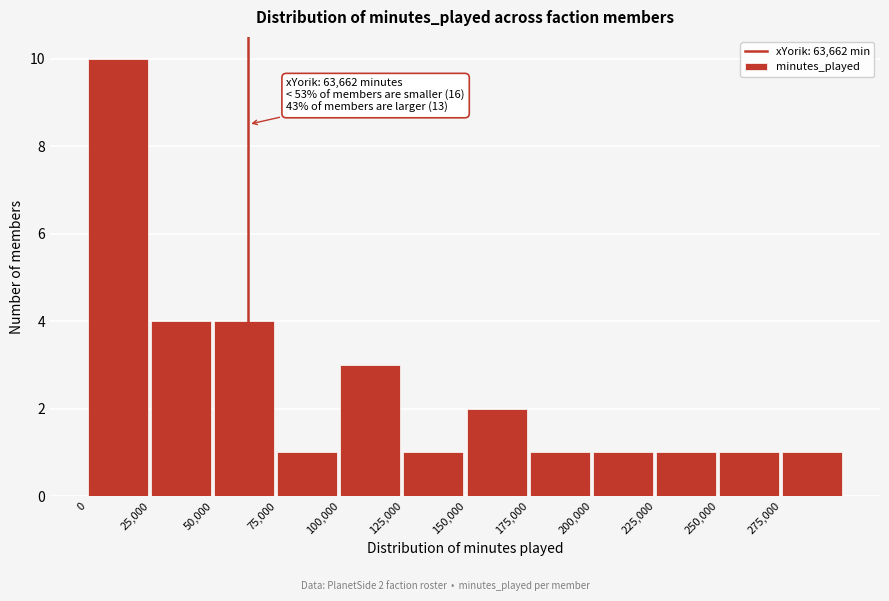

Over which range of the x-axis is the bar tallest?

0 to 25000